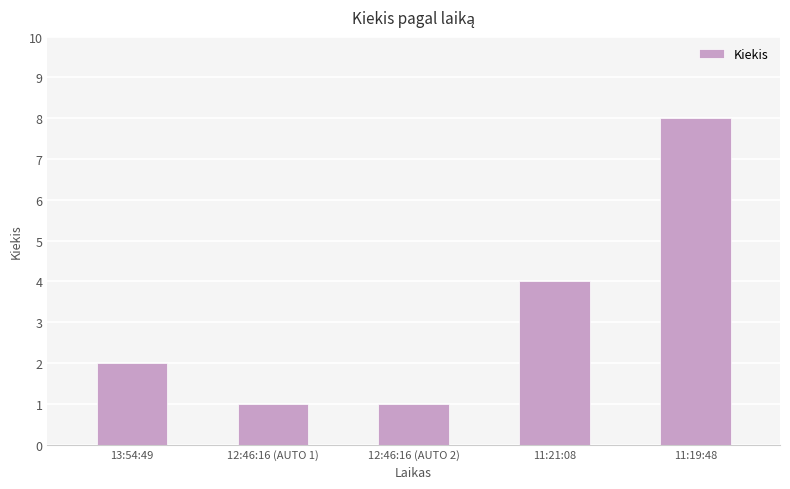

How many bars are there in total?

5